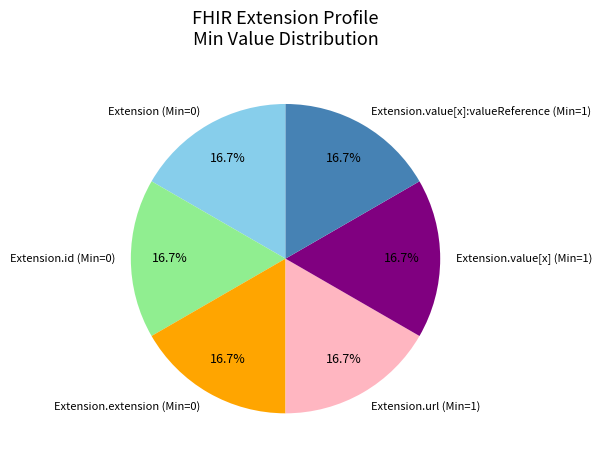

How many segments does this pie chart have?

6